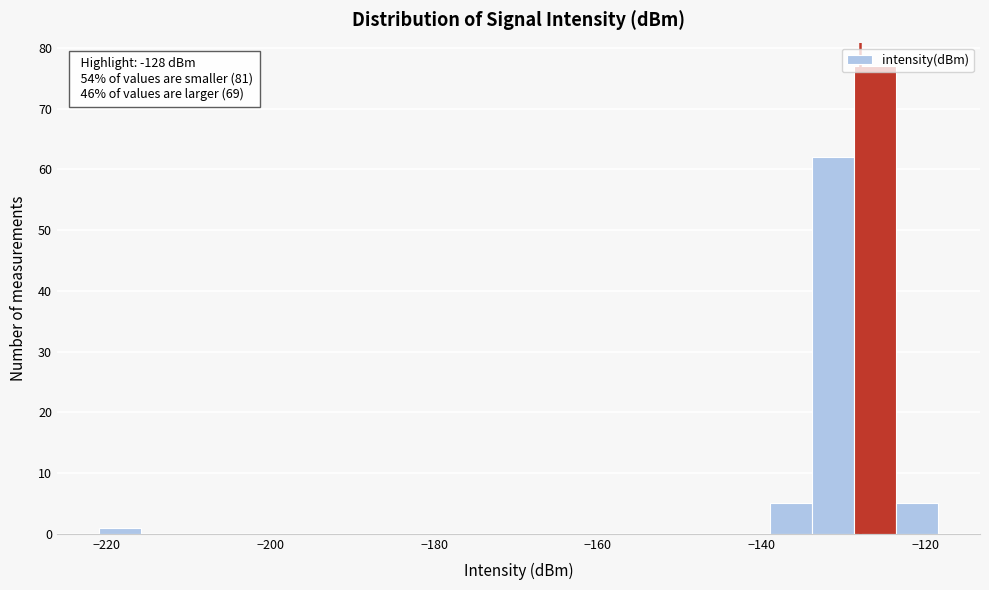

Around what value on the x-axis is the tallest bar? Give the approximate position of its centre, as read against the axis.

-126